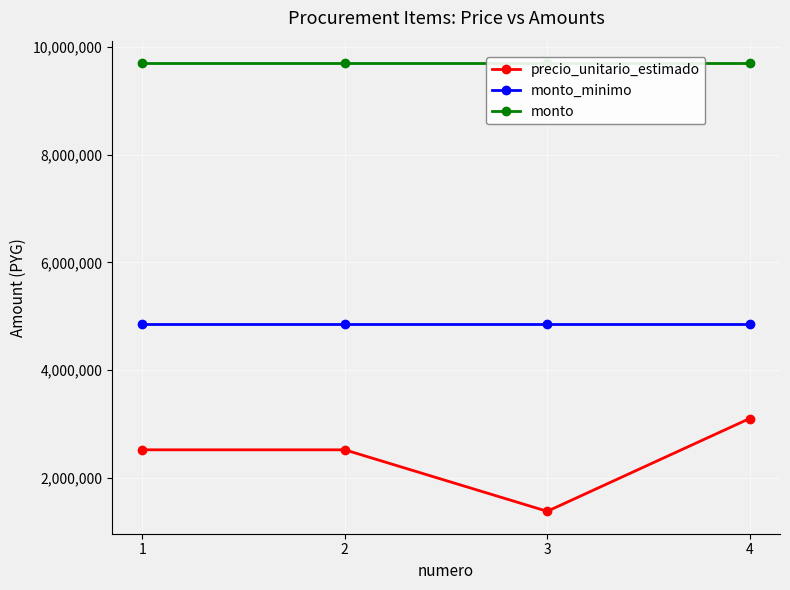

How many lines are shown in the chart?

3